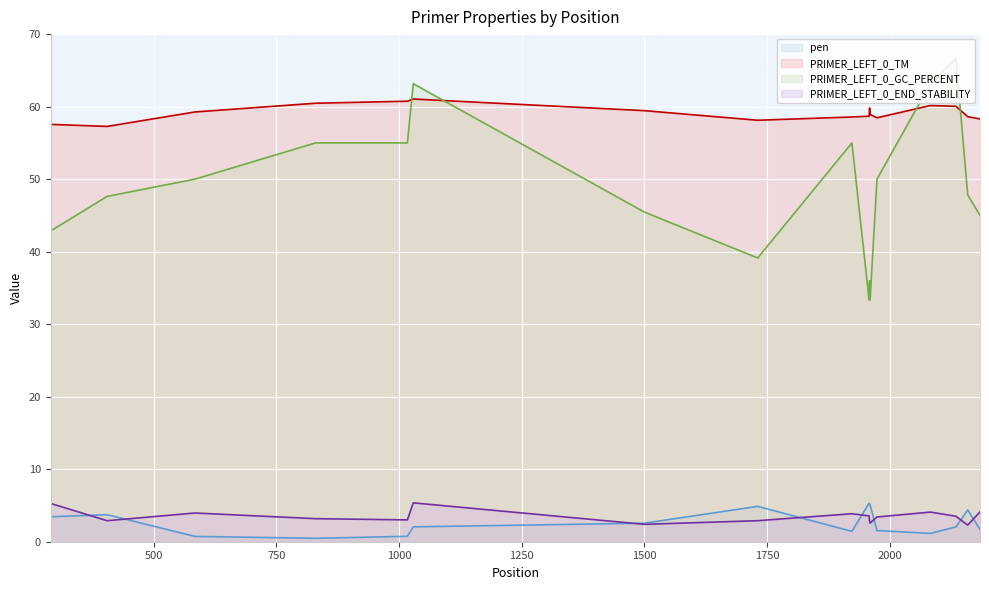

What is the value of the PRIMER_LEFT_0_TM point at the 14th from the left?

60.2